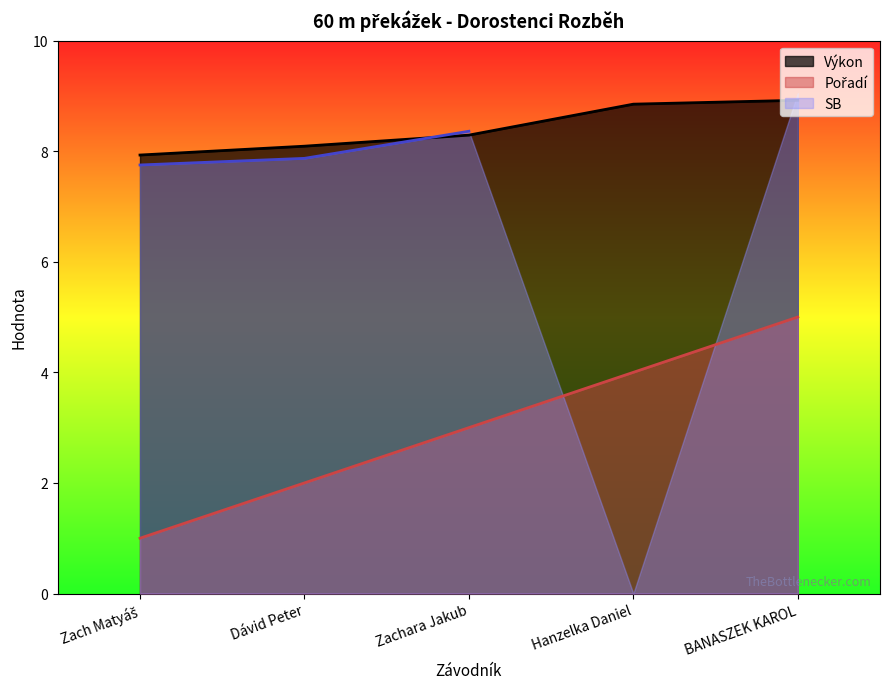

The value of Výkon at Dávid Peter is 2.1. True or false?

False